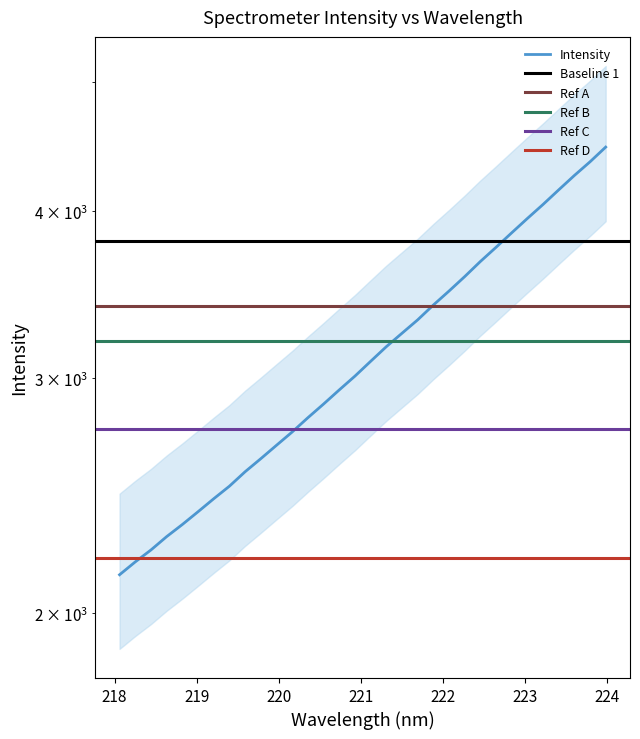

True or false: the data shows 1564.3 at 222.4538.

False